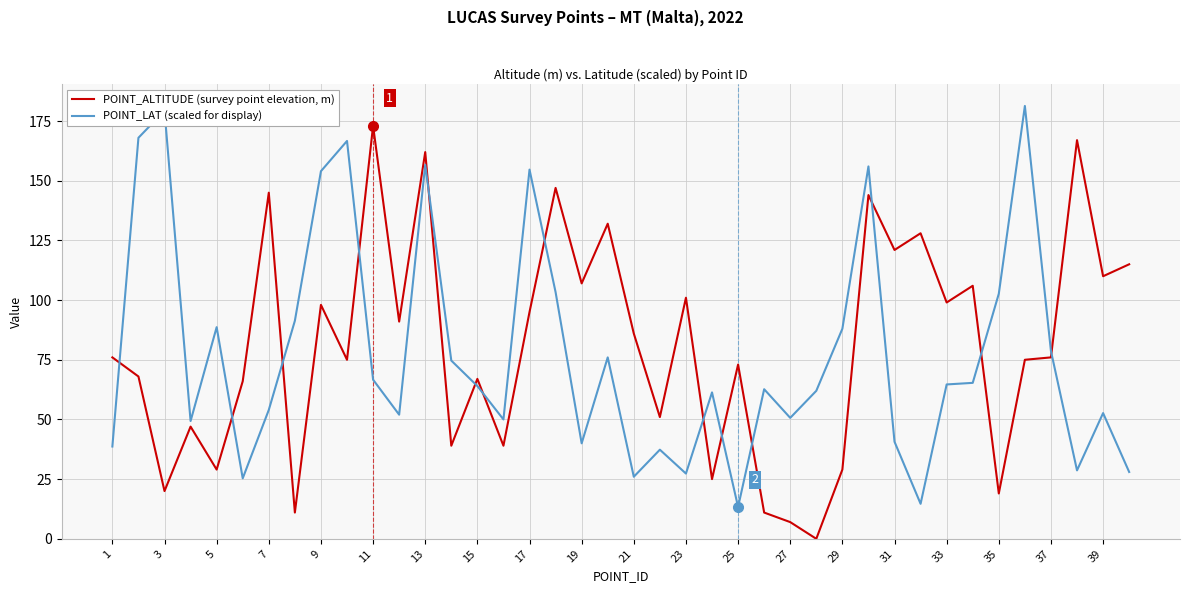

What is the maximum value for POINT_LAT (scaled for display)?

181.3